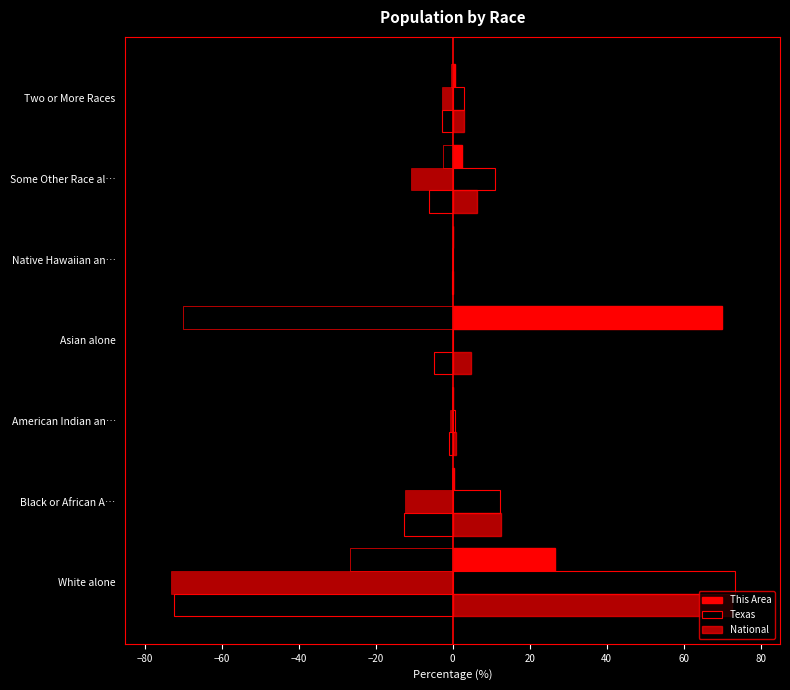

What is the value of the This Area bar at the 1st from the left?

26.6